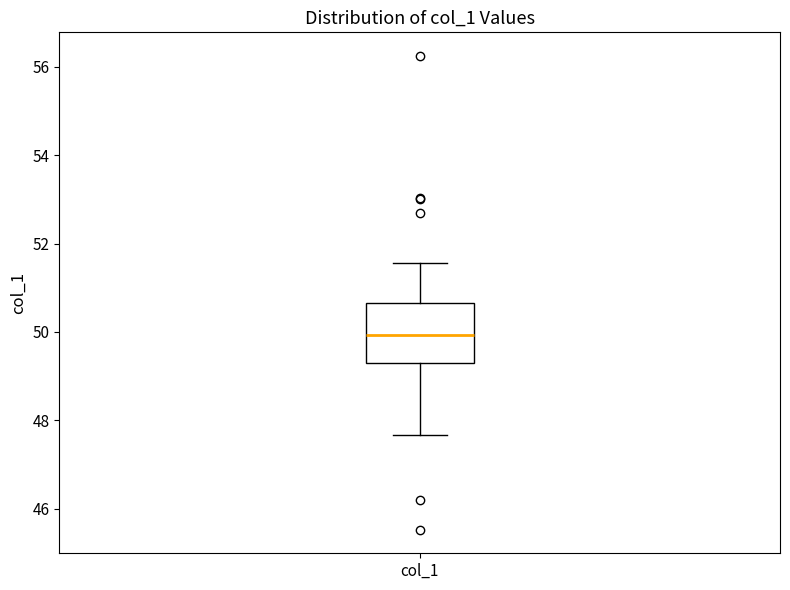

Transcribe this box plot: give where the median line is, the range the box spans, and where the two whiskers end, as read against the y-axis. The values are not printed on the chart, so give them approximately, as read against the axis.

median 50.0, box 49.4 to 50.6, whiskers 47.6 to 51.6